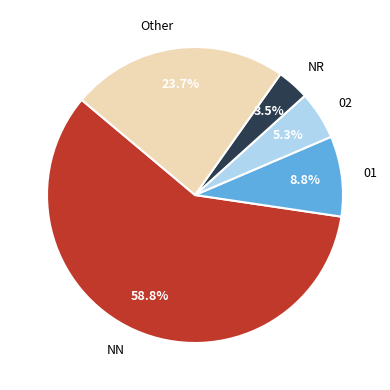

Which category has the smallest portion of the pie?

NR